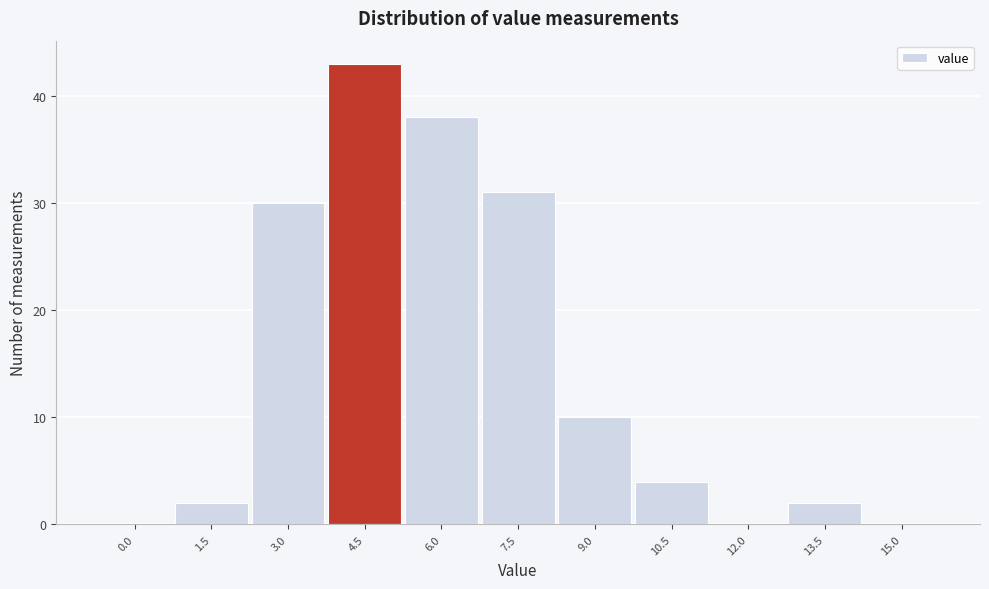

Reading left to right, list all the values displayed in this chart.

0.0=0	1.5=2	3.0=30	4.5=43	6.0=38	7.5=31	9.0=10	10.5=4	12.0=0	13.5=2	15.0=0